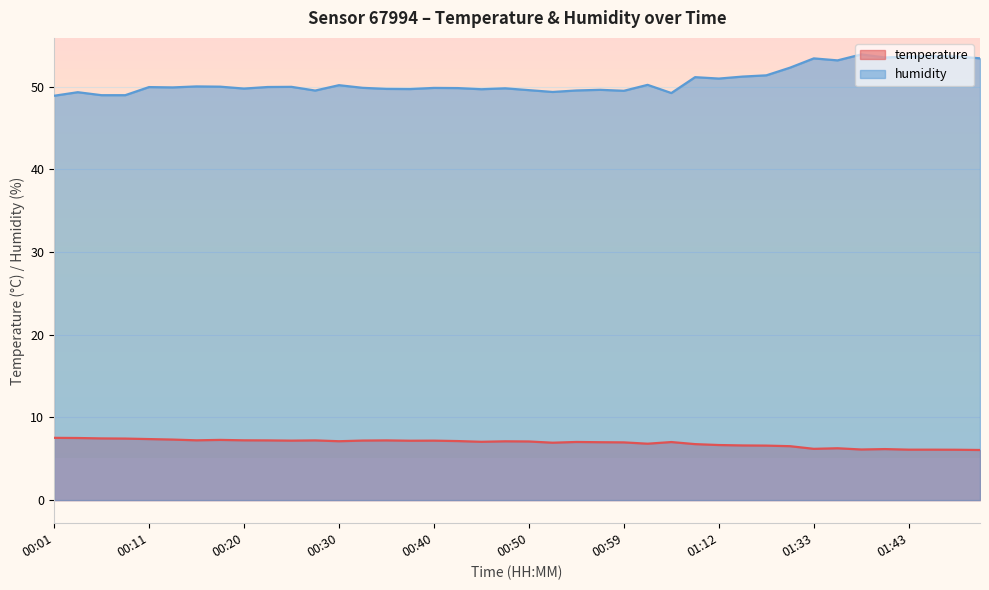

What is the difference between the highest and lowest values at 01:43?

47.5